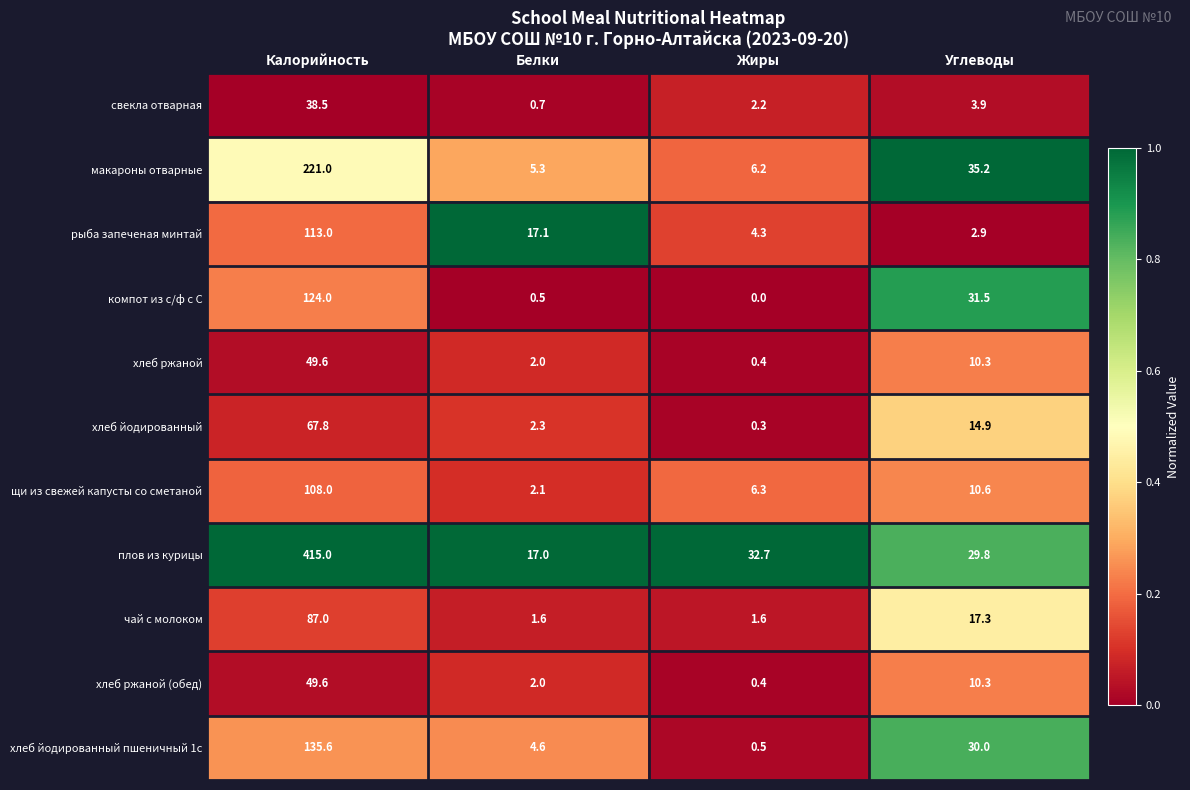

Which series has the largest range (max minus min)?

плов из курицы